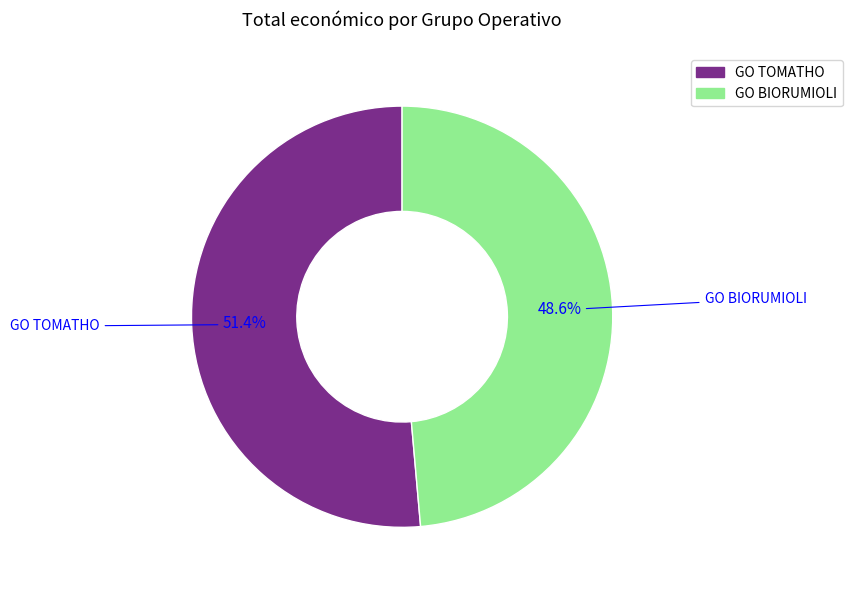

Which category has the biggest portion of the pie?

GO TOMATHO